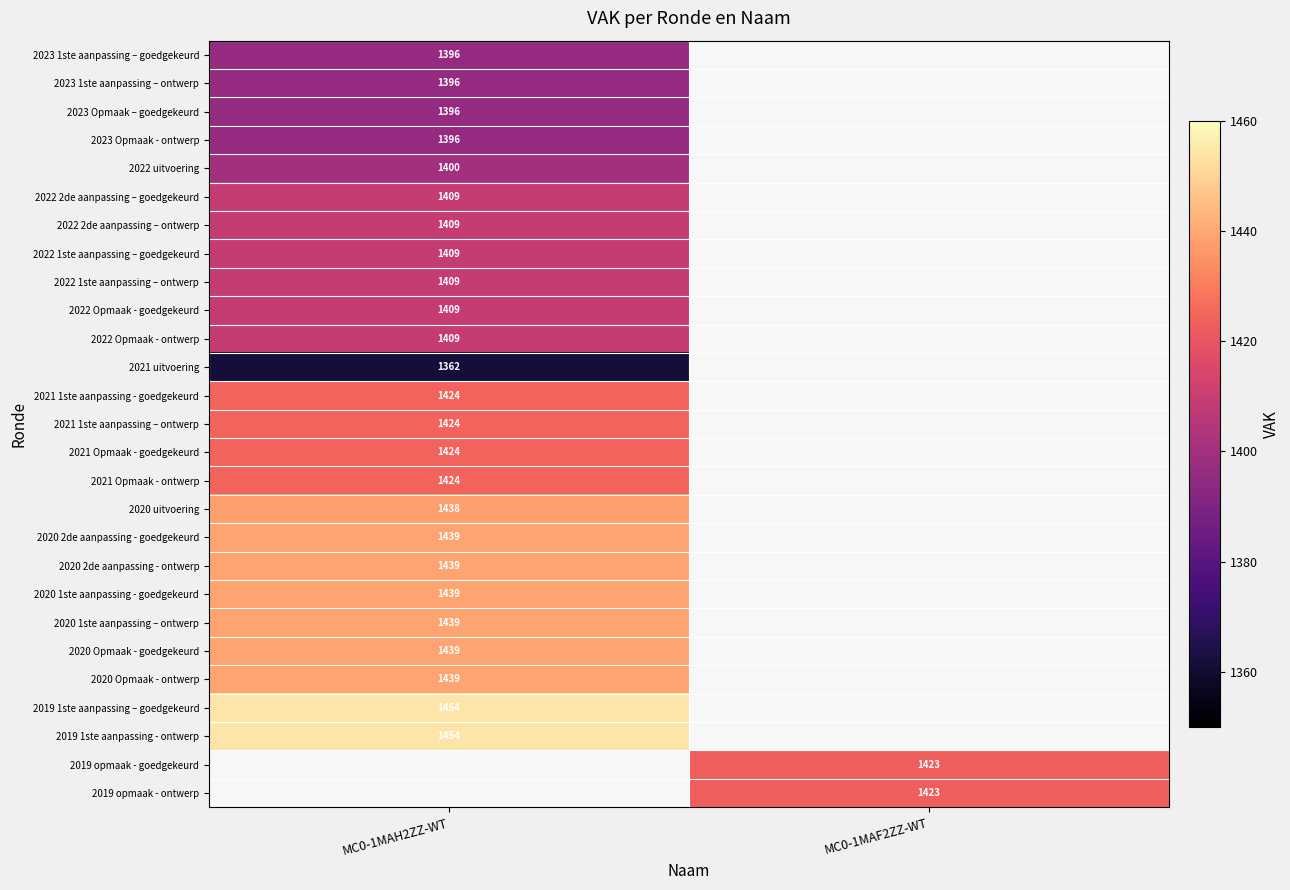

The value of 2019 1ste aanpassing – goedgekeurd at MC0-1MAH2ZZ-WT is 1454. True or false?

True